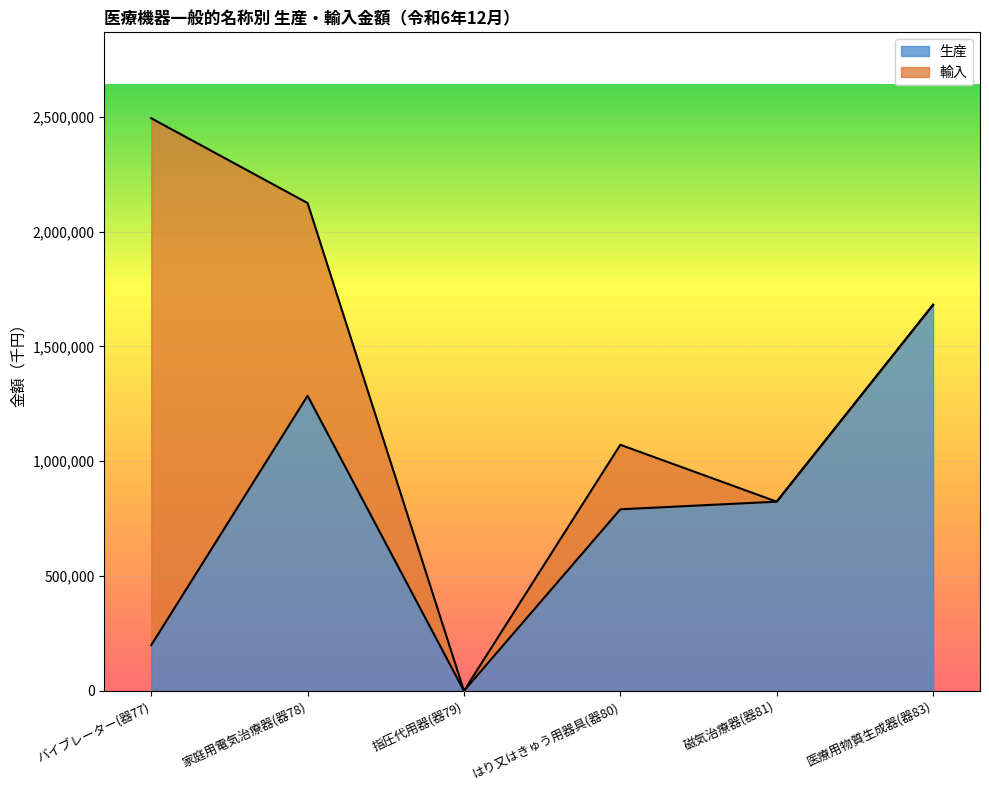

Reading left to right, list all the values displayed in this chart.

198881	1284950	0	790539	823848	1681058